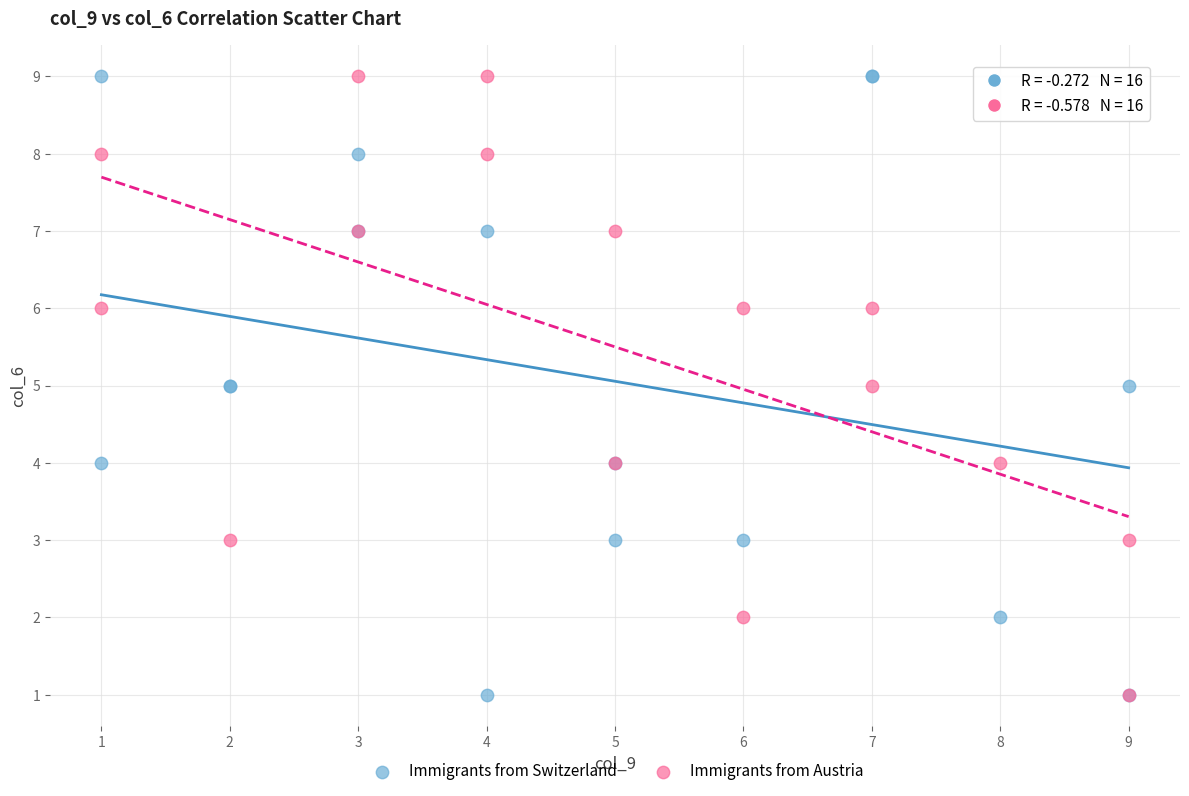

What are all the series names shown in the legend?

Immigrants from Switzerland, Immigrants from Austria